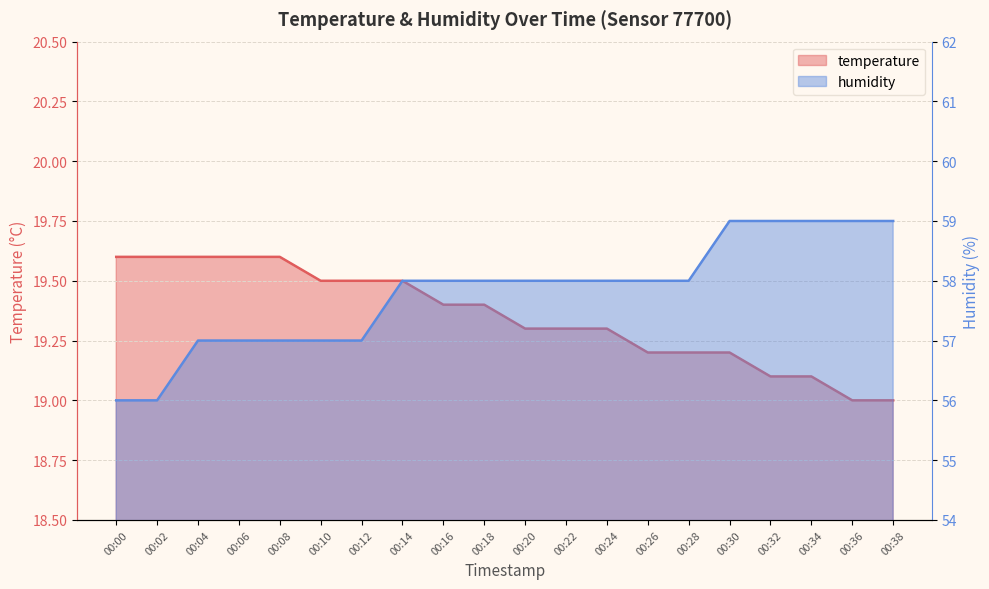

What is the sum of the humidity values at 00:30 and 00:26?

117.0